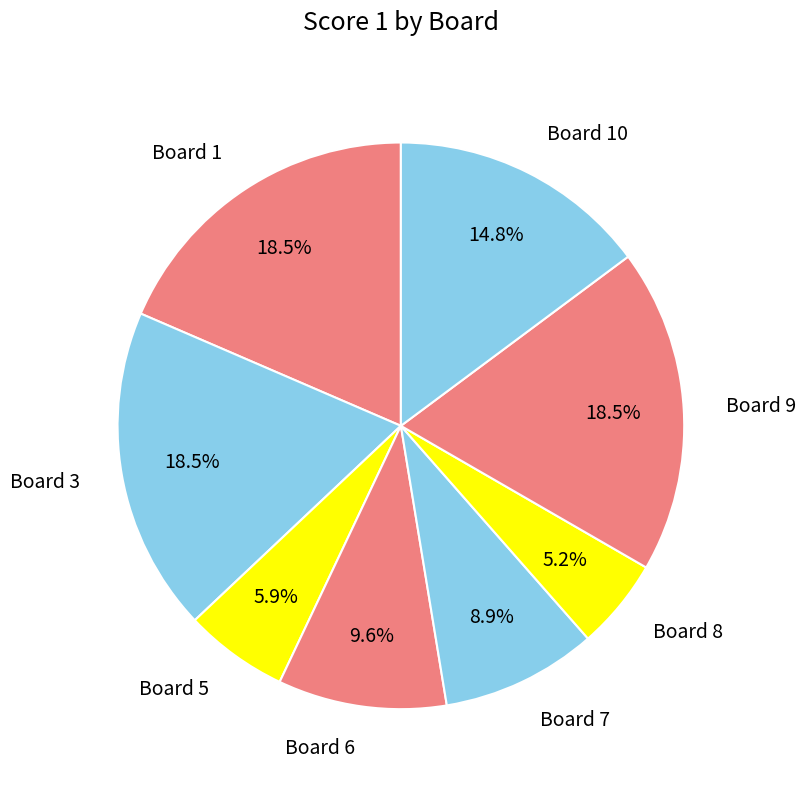

Which slice is the smallest?

Board 8